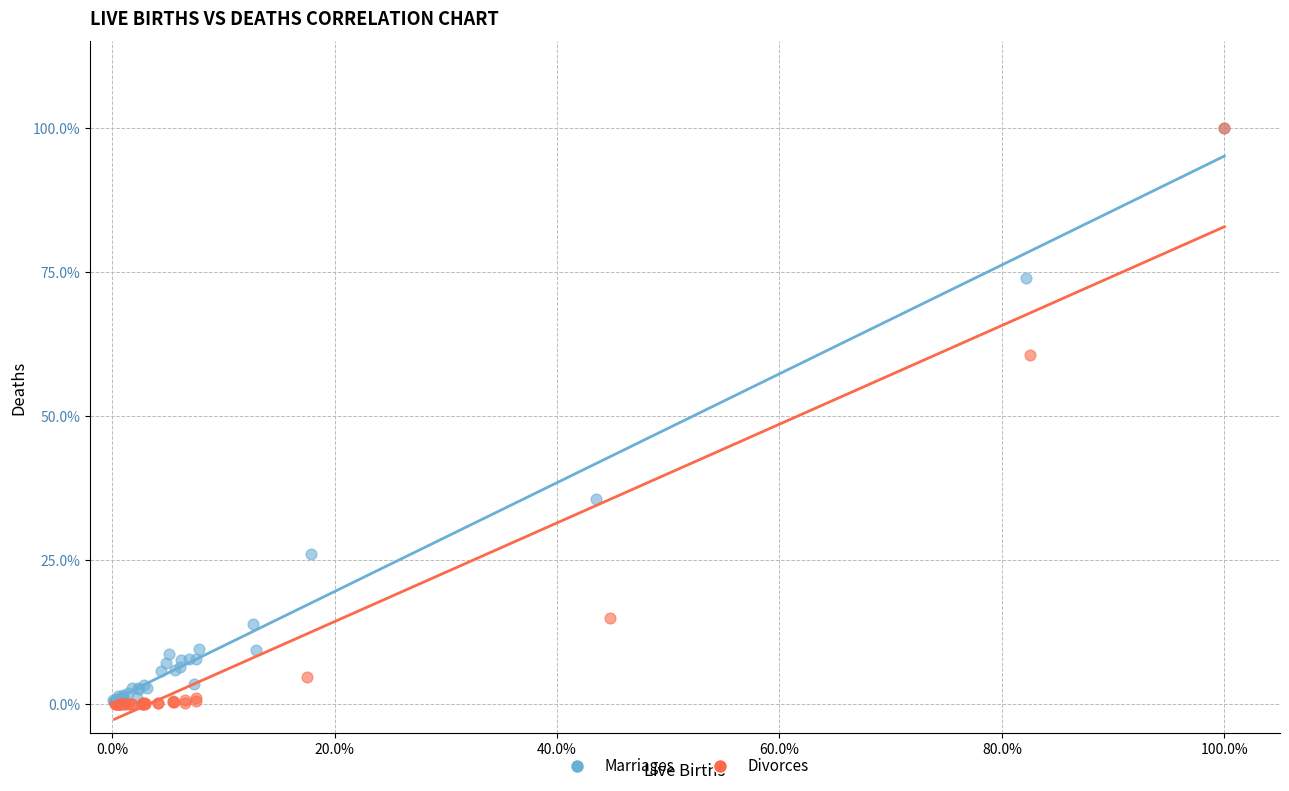

What are all the series names shown in the legend?

Marriages, Divorces